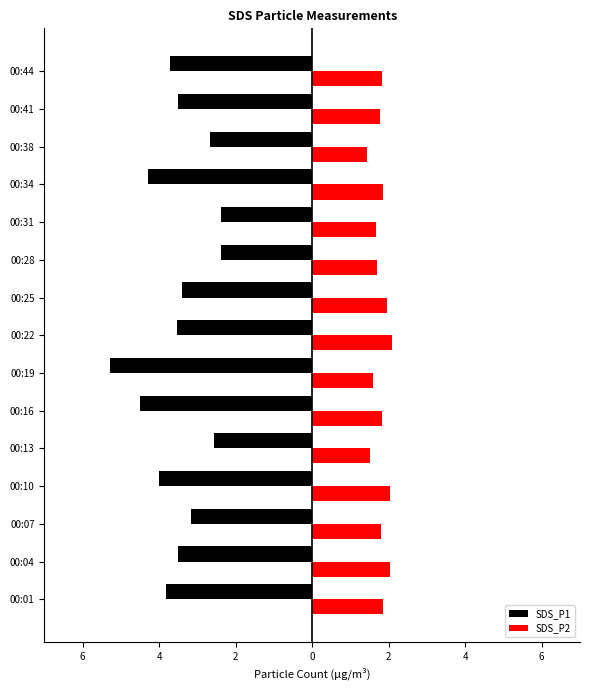

At how many categories does at least one series exceed -2?

15